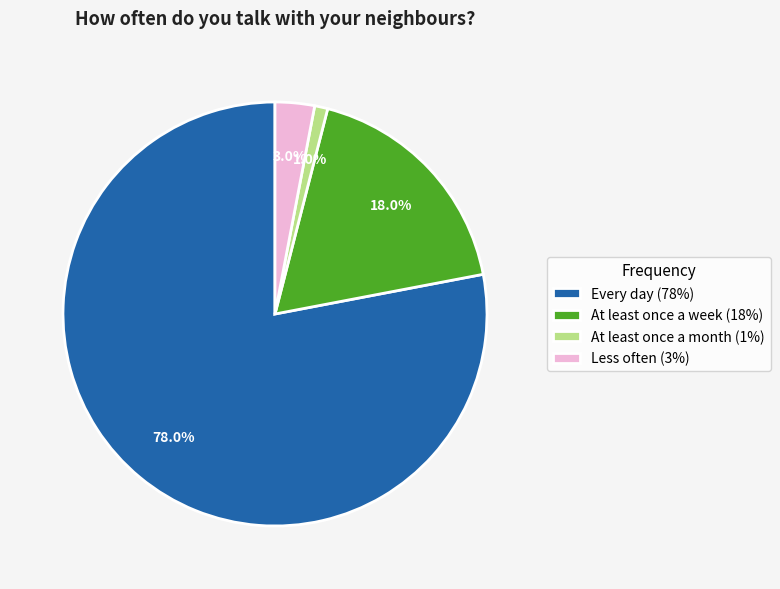

Count the number of slices in the pie.

4